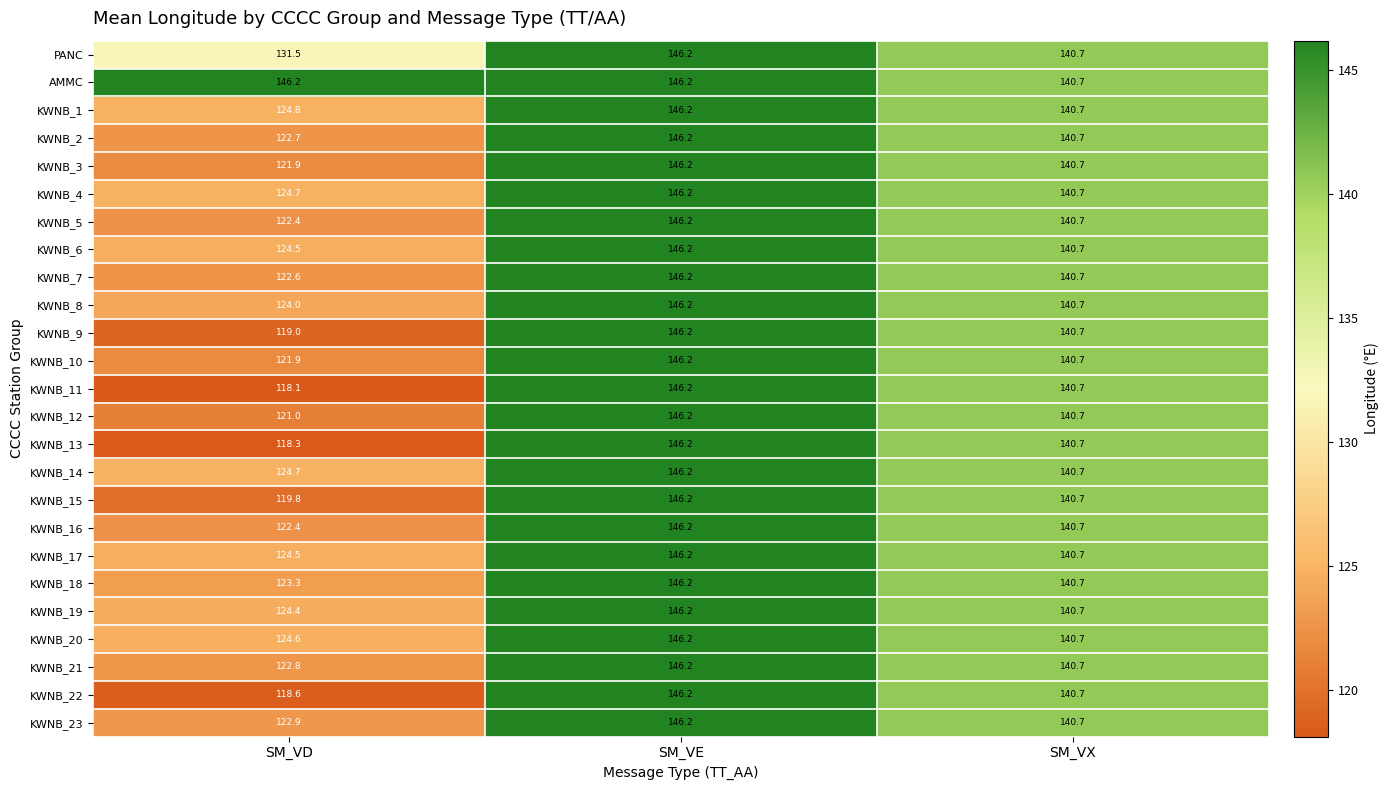

At which label is KWNB_4 closest to 135?

SM_VX